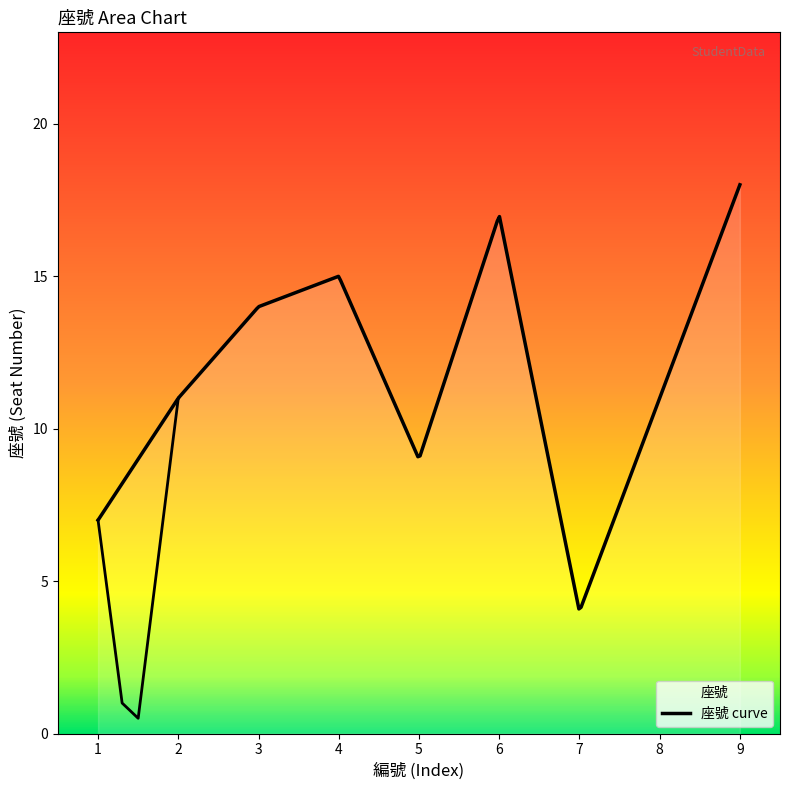

Approximately how many times larger is the value at 7 compared to 3?

0.3